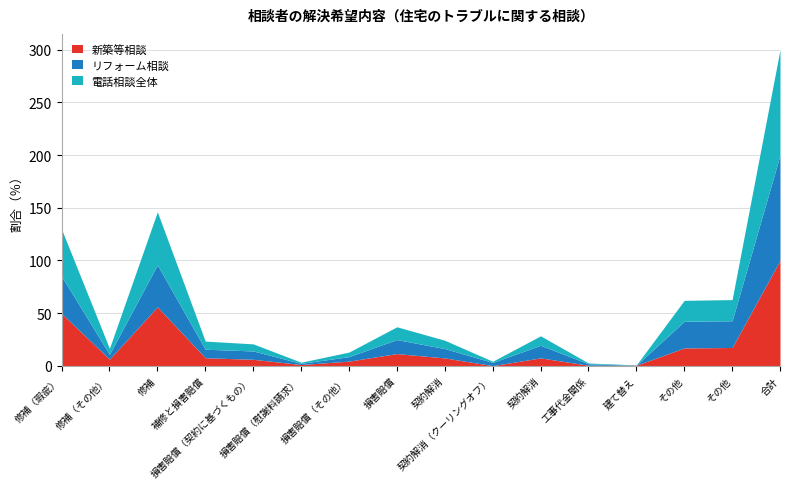

Reading right to left, transcribe all the data shown in this chart.

新築等相談: 100.0	17.3	16.9	0.4	0.4	7.4	0.1	7.3	11.5	4.3	1.1	6.1	7.5	55.9	6.2	49.7
リフォーム相談: 200.0	42.7	42.2	0.4	1.8	19.4	3.1	16.2	24.8	8.6	2.2	14.0	15.6	95.8	10.8	84.9
電話相談全体: 300.0	62.7	62.0	0.7	2.6	28.3	4.2	24.1	36.9	12.9	3.3	20.7	23.4	146.1	16.5	129.6